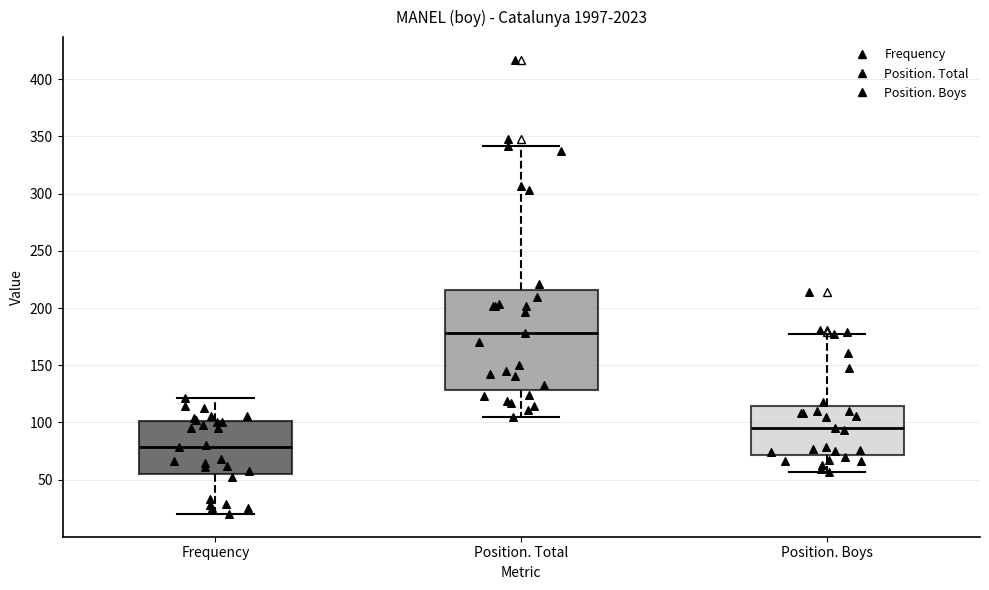

Comparing the boxes themselves (not the whiskers), which one is the tallest?

Position. Total